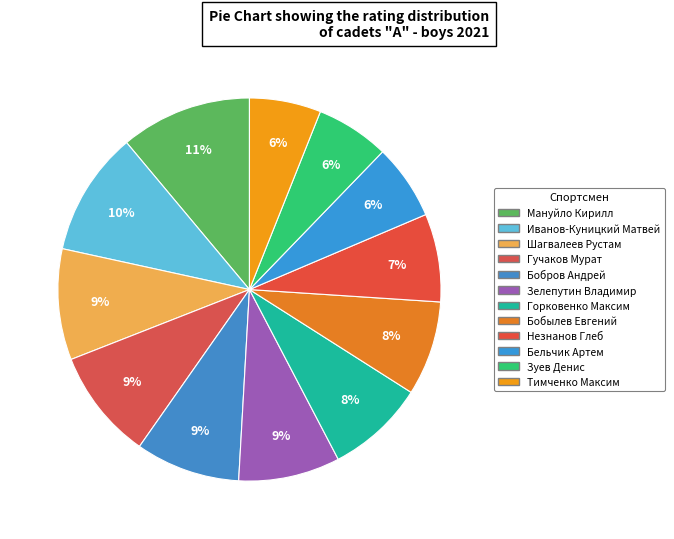

What percentage is the Незнанов Глеб slice, to the nearest percent?

7%